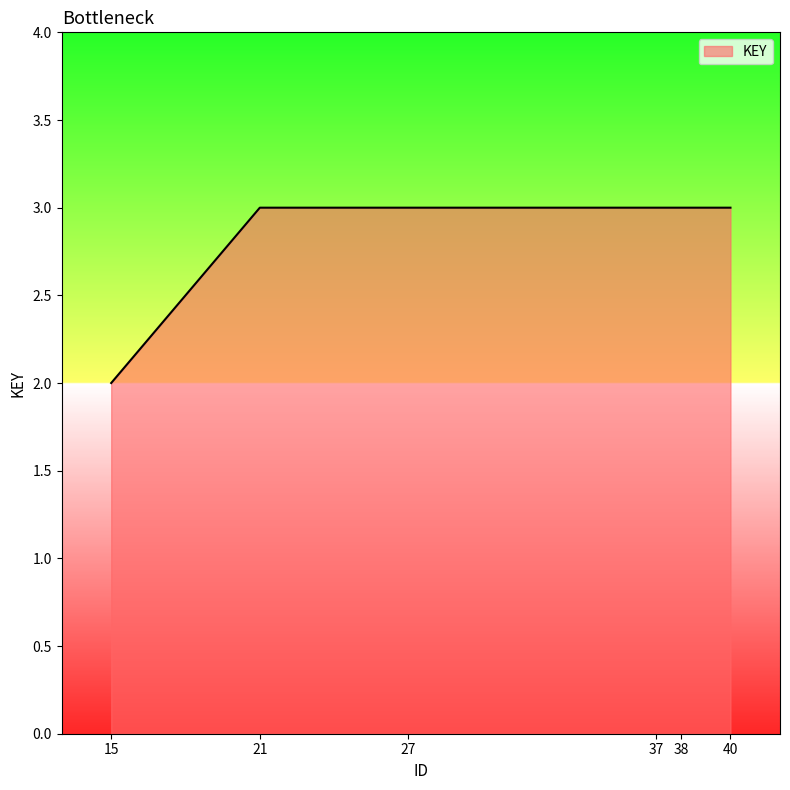

The value at 38 is 3. True or false?

True